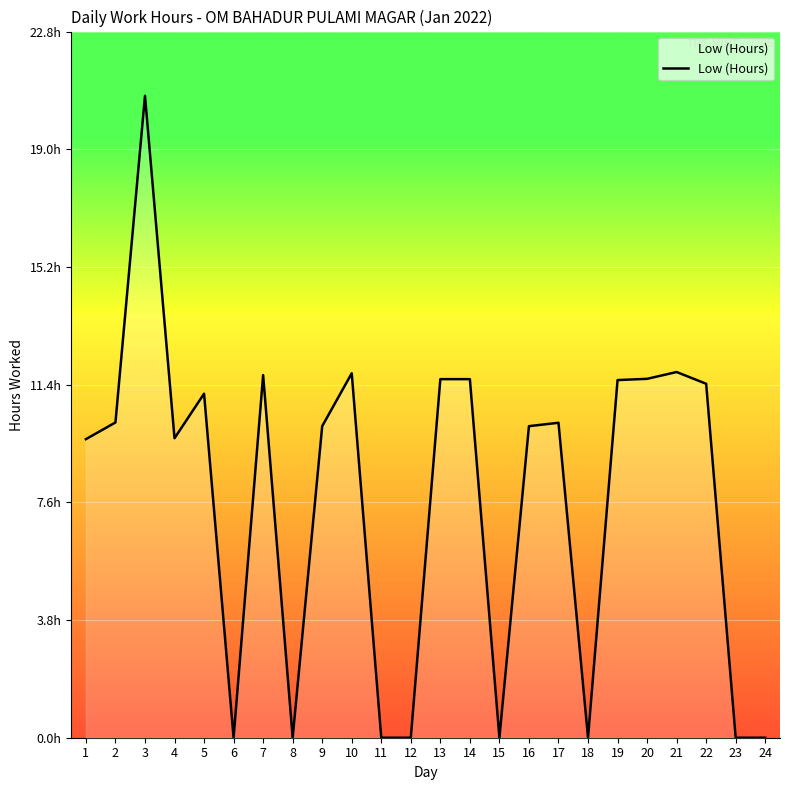

Does the chart have visible grid lines?

Yes